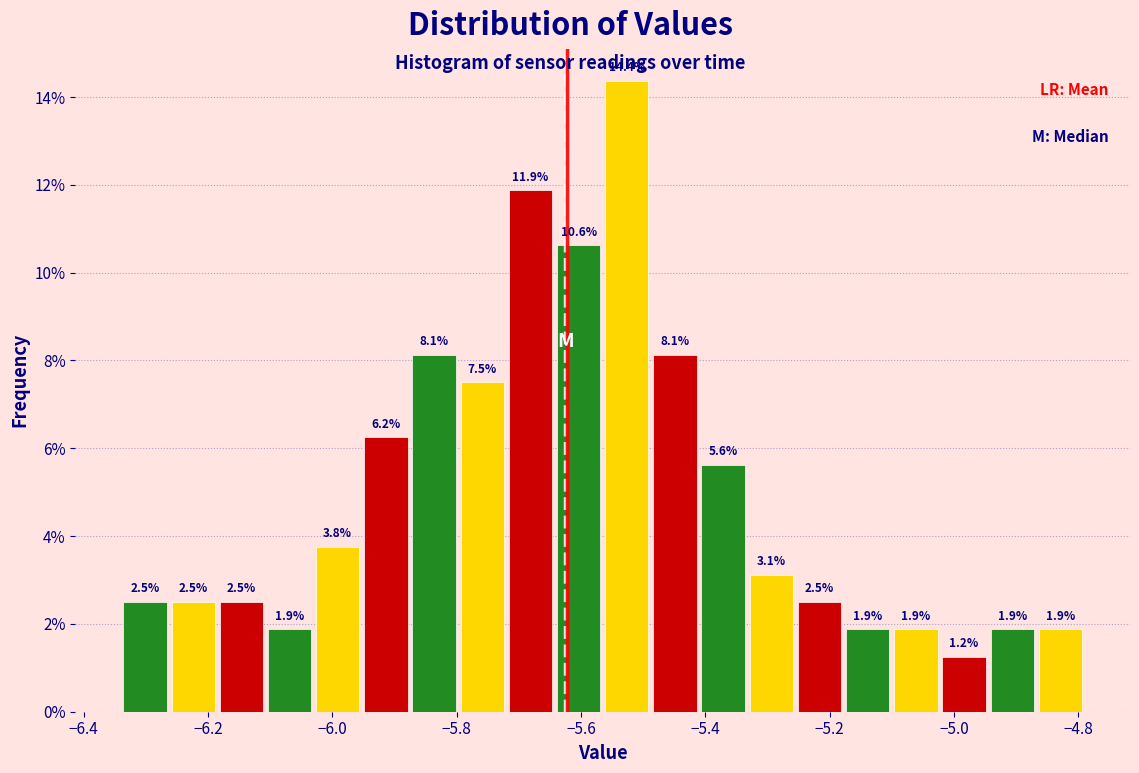

Around what value on the x-axis is the tallest bar? Give the approximate position of its centre, as read against the axis.

-5.52